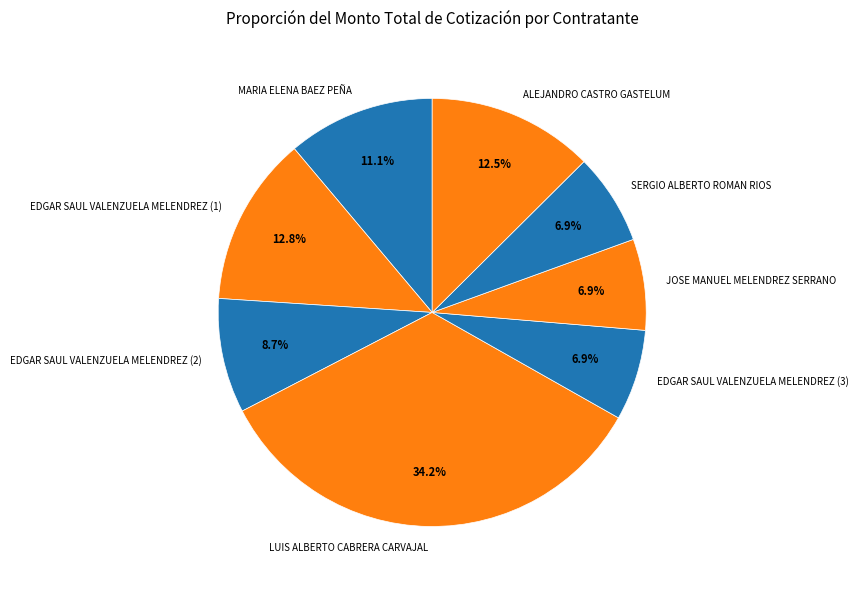

How much of the chart is everything except EDGAR SAUL VALENZUELA MELENDREZ (1)?

87.2%